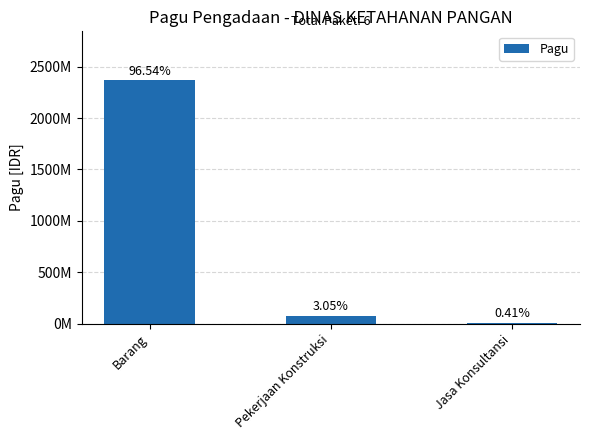

Are the bars horizontal?

No